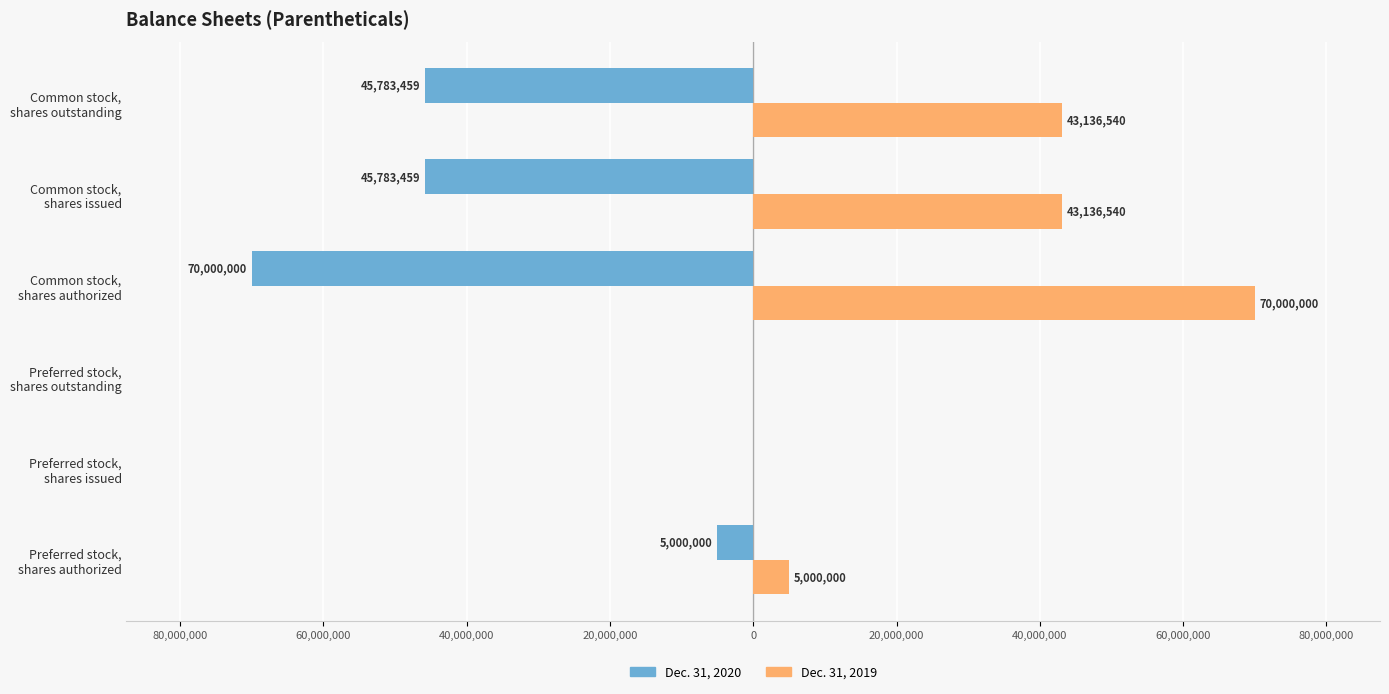

What are all the series names shown in the legend?

Dec. 31, 2020, Dec. 31, 2019